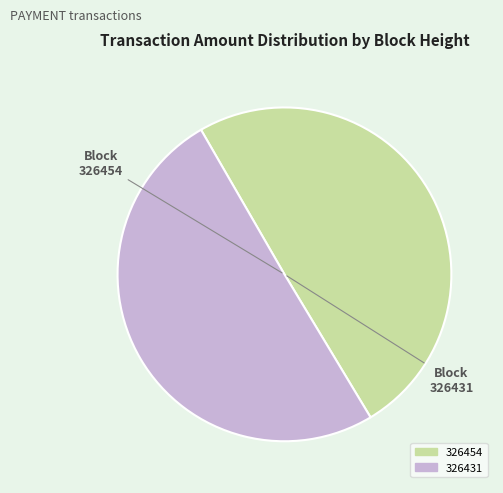

Count the number of slices in the pie.

2